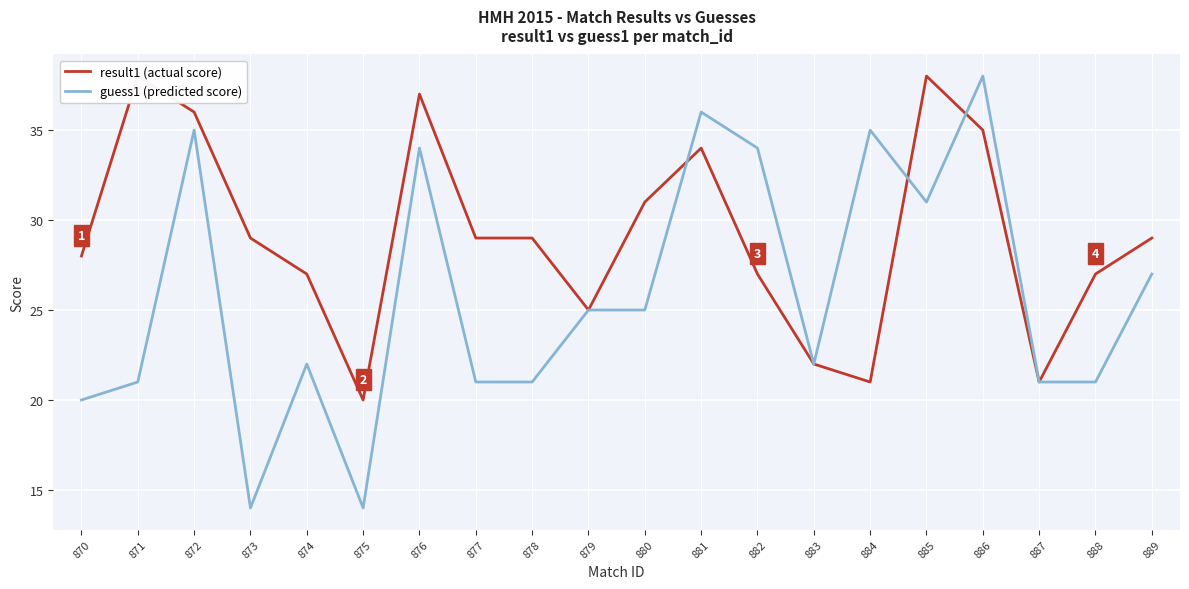

What are all the series names shown in the legend?

result1 (actual score), guess1 (predicted score)